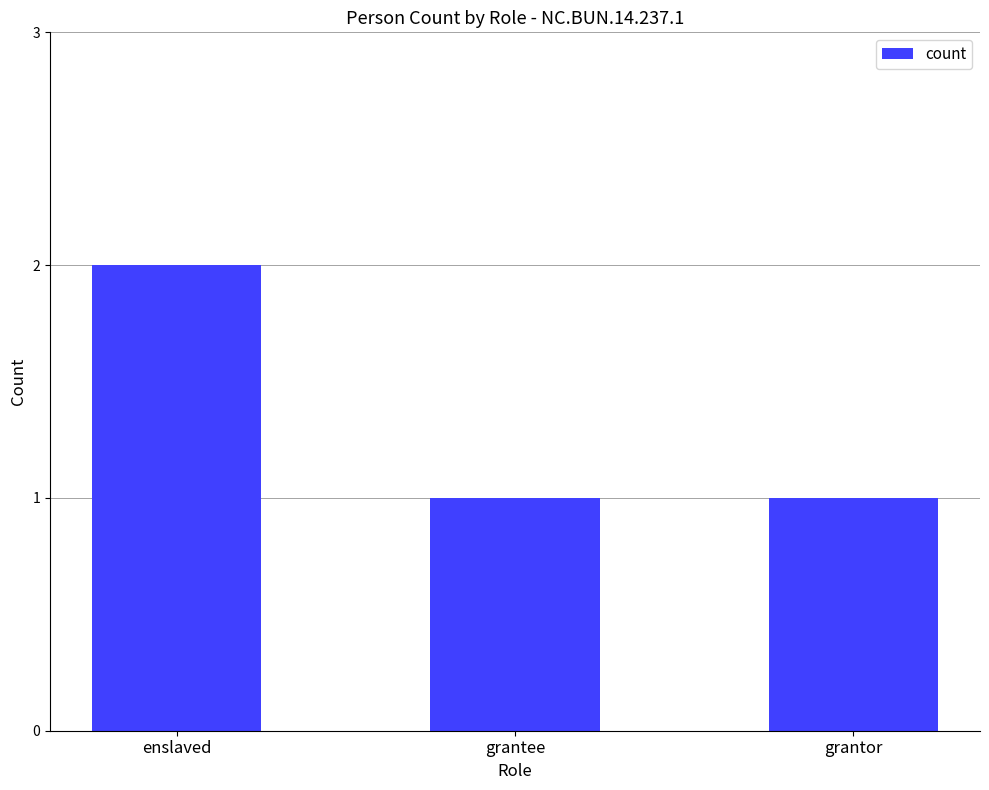

What is the ratio of the value at grantee to the value at enslaved?

0.5